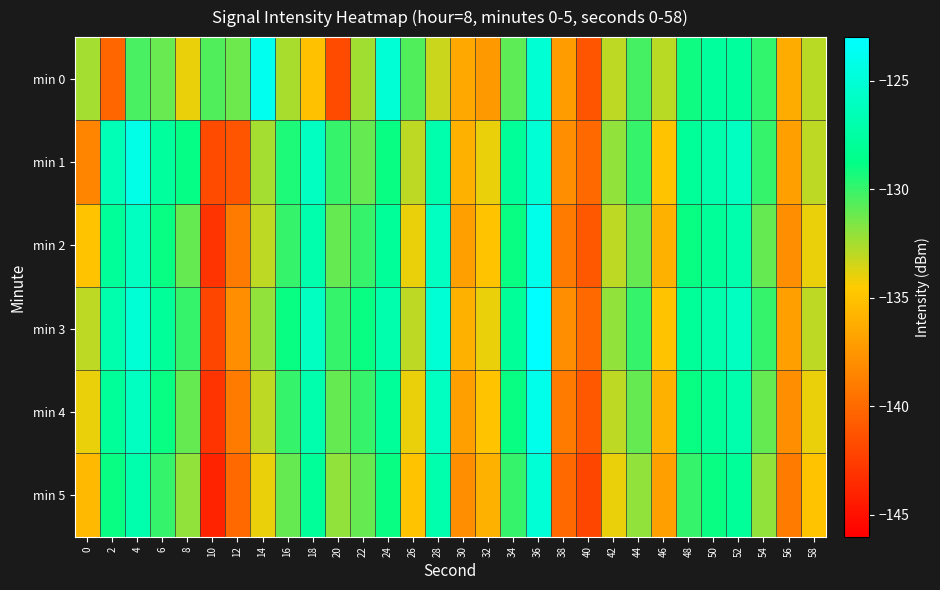

Reading right to left, transcribe all the data shown in this chart.

min 0: 58=-132.9	56=-136.3	54=-129.9	52=-127.7	50=-127.7	48=-129.1	46=-132.9	44=-130.3	42=-133.0	40=-141.2	38=-137.2	36=-125.2	34=-130.9	32=-137.3	30=-136.5	28=-133.3	26=-130.6	24=-125.0	22=-132.4	20=-141.7	18=-135.1	16=-132.6	14=-123.9	12=-131.2	10=-130.6	8=-134.0	6=-131.1	4=-130.4	2=-140.2	0=-132.5
min 1: 58=-133.0	56=-137.0	54=-130.0	52=-126.0	50=-127.0	48=-128.0	46=-135.0	44=-130.0	42=-132.0	40=-140.0	38=-138.0	36=-125.0	34=-128.0	32=-134.0	30=-136.0	28=-127.0	26=-133.0	24=-129.0	22=-131.0	20=-130.0	18=-126.0	16=-129.5	14=-132.5	12=-141.2	10=-141.7	8=-128.9	6=-127.7	4=-124.2	2=-126.6	0=-138.5
min 2: 58=-134.0	56=-138.0	54=-131.0	52=-127.0	50=-128.0	48=-129.0	46=-136.0	44=-131.0	42=-133.0	40=-141.0	38=-139.0	36=-124.0	34=-129.0	32=-135.0	30=-137.0	28=-126.0	26=-134.0	24=-128.0	22=-130.0	20=-131.0	18=-127.0	16=-130.0	14=-133.0	12=-139.0	10=-143.0	8=-131.0	6=-129.0	4=-126.0	2=-128.0	0=-135.0
min 3: 58=-133.0	56=-137.0	54=-130.0	52=-126.0	50=-127.0	48=-128.0	46=-135.0	44=-130.0	42=-132.0	40=-140.0	38=-138.0	36=-123.0	34=-128.0	32=-134.0	30=-136.0	28=-125.0	26=-133.0	24=-127.0	22=-129.0	20=-130.0	18=-126.0	16=-129.0	14=-132.0	12=-138.0	10=-142.0	8=-130.0	6=-128.0	4=-125.0	2=-127.0	0=-133.0
min 4: 58=-134.0	56=-138.0	54=-131.0	52=-127.0	50=-128.0	48=-129.0	46=-136.0	44=-131.0	42=-133.0	40=-141.0	38=-139.0	36=-124.0	34=-129.0	32=-135.0	30=-137.0	28=-126.0	26=-134.0	24=-128.0	22=-130.0	20=-131.0	18=-127.0	16=-130.0	14=-133.0	12=-139.0	10=-143.0	8=-131.0	6=-129.0	4=-126.0	2=-128.0	0=-134.0
min 5: 58=-135.0	56=-139.0	54=-132.0	52=-128.0	50=-129.0	48=-130.0	46=-137.0	44=-132.0	42=-134.0	40=-142.0	38=-140.0	36=-125.0	34=-130.0	32=-136.0	30=-138.0	28=-127.0	26=-135.0	24=-129.0	22=-131.0	20=-132.0	18=-128.0	16=-131.0	14=-134.0	12=-140.0	10=-144.0	8=-132.0	6=-130.0	4=-127.0	2=-129.0	0=-135.5